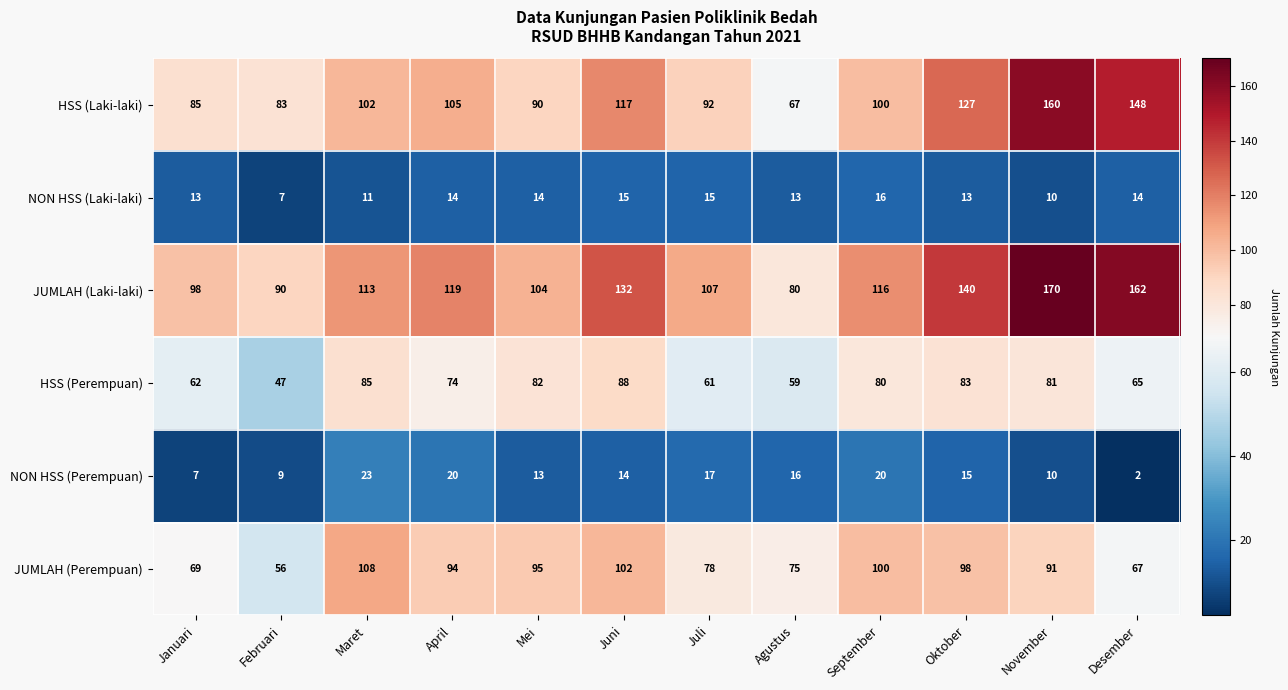

What is the approximate value of NON HSS (Perempuan) at April, to the nearest 5?

20